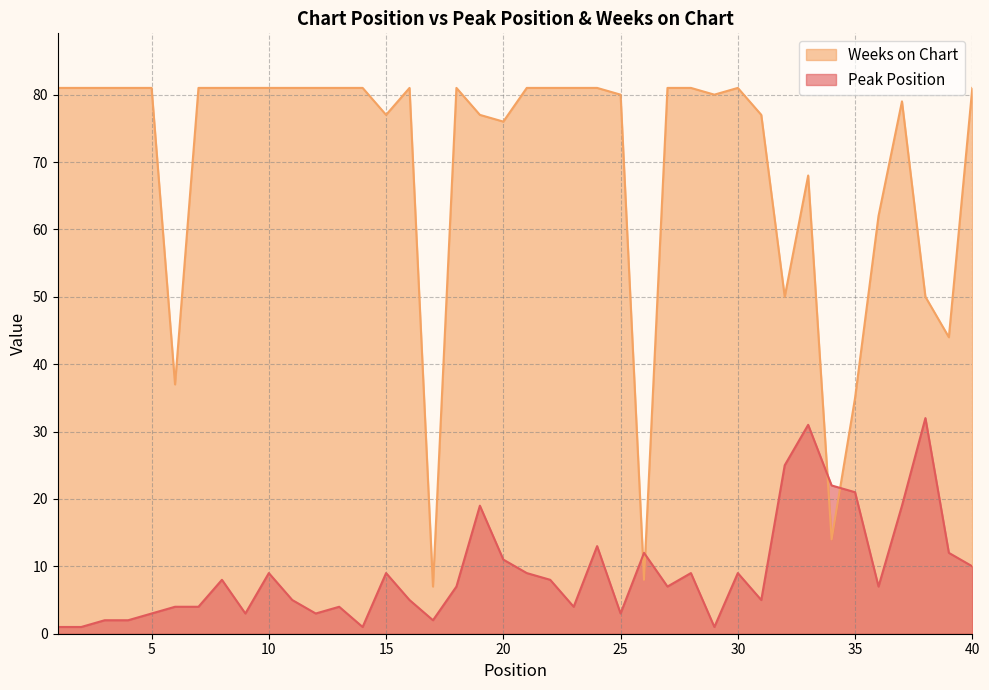

What is the difference between the highest and lowest values at 35?

14